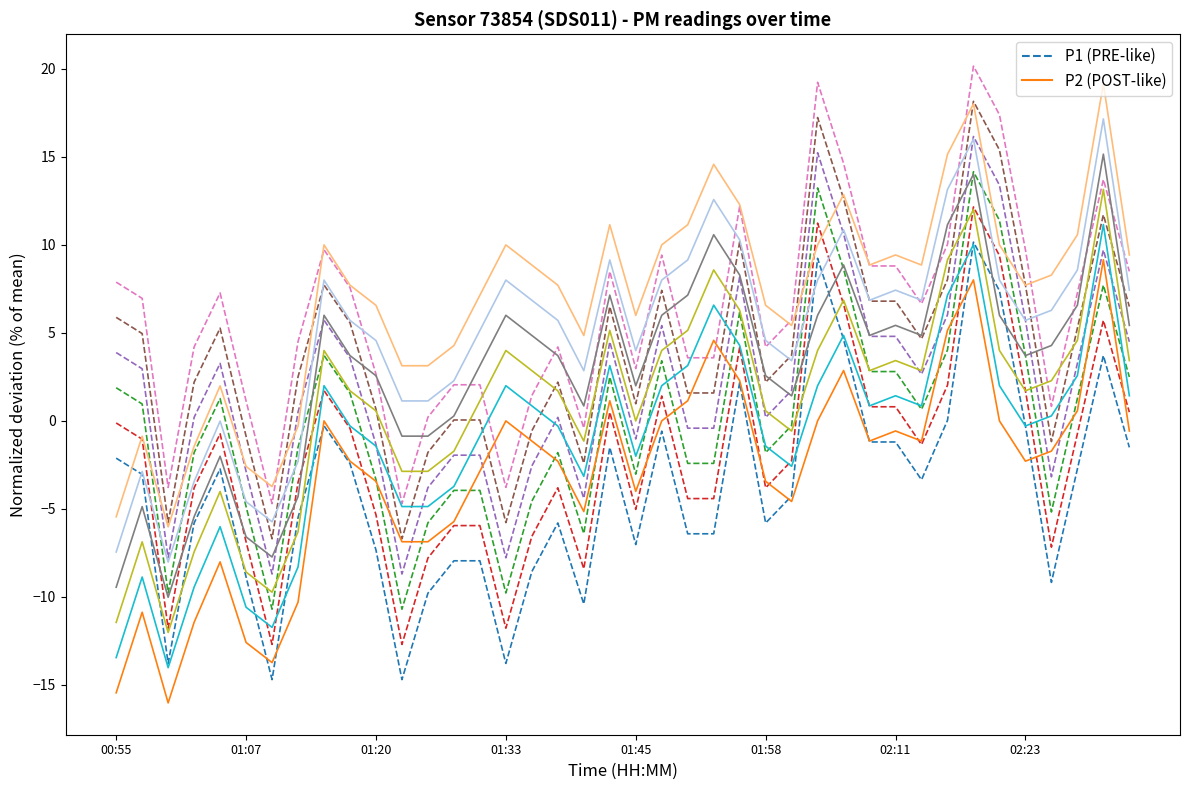

What is the total value across all series at 19?

-0.4